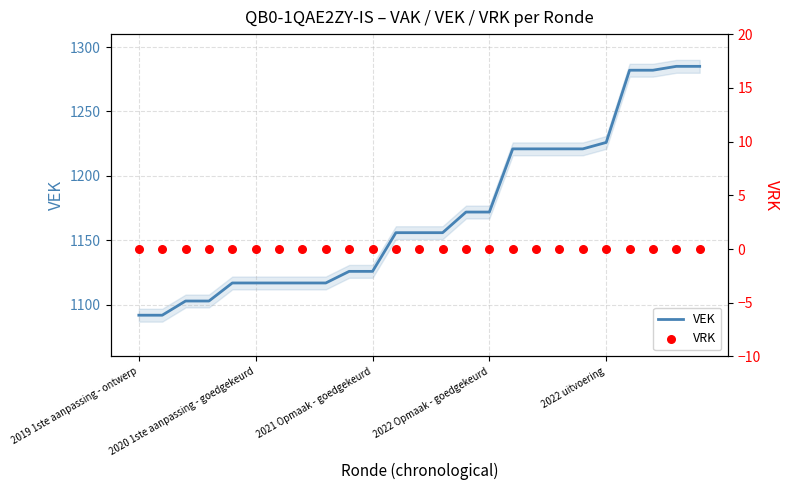

Which series reaches the maximum Y coordinate?

VEK